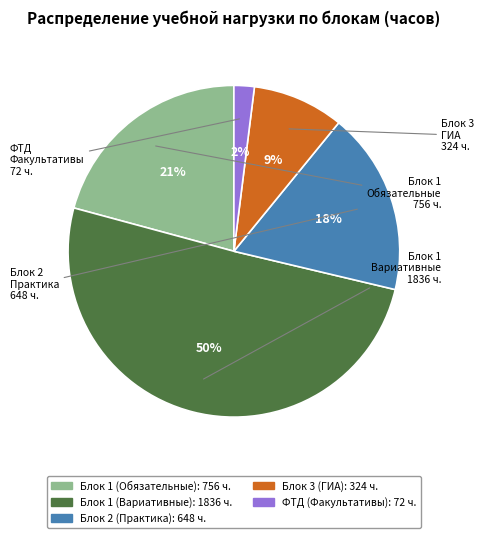

To the nearest percent, what is the average slice percentage?

20%